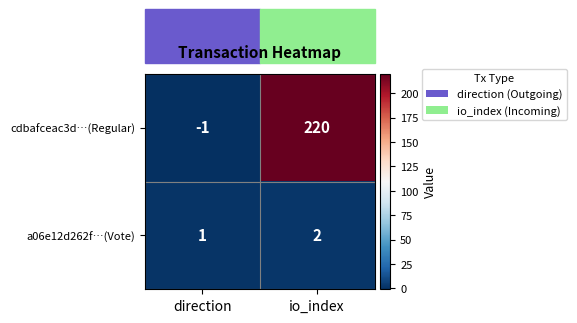

Which series has the widest spread of values?

cdbafceac3d…(Regular)